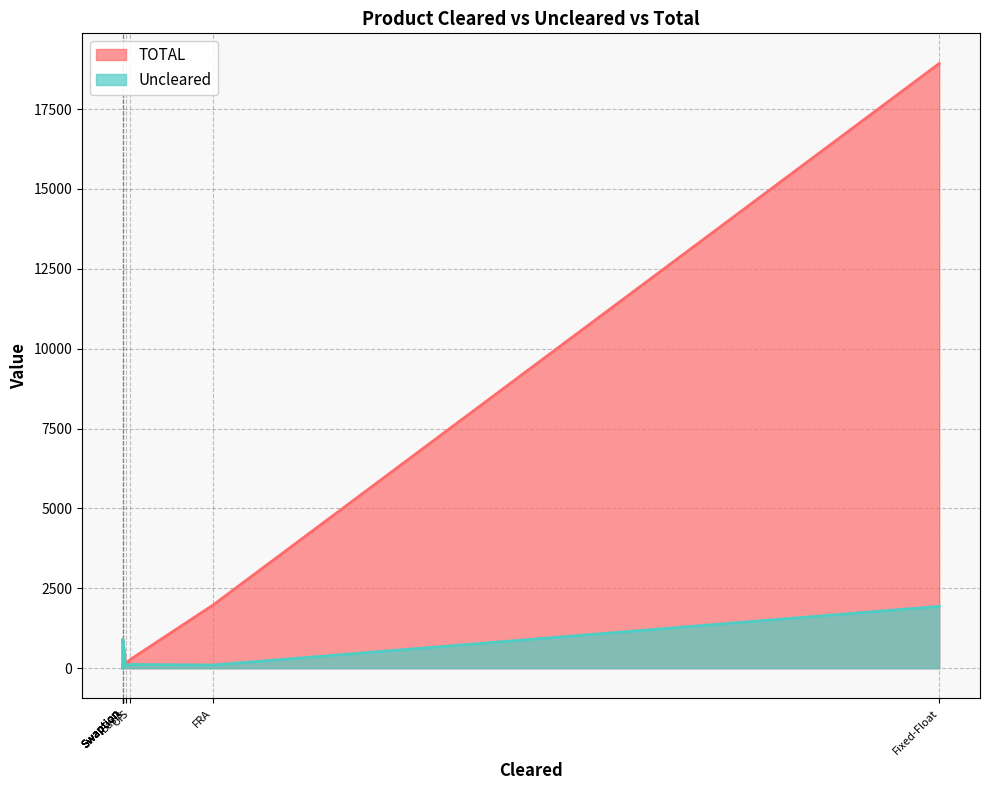

List the series in order of their peak value, lowest first.

Uncleared, TOTAL